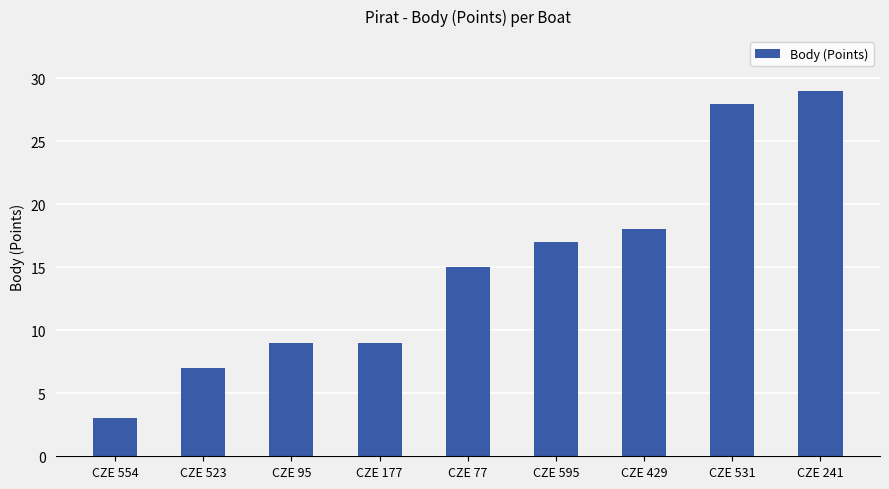

How many data points are less than 15?

4